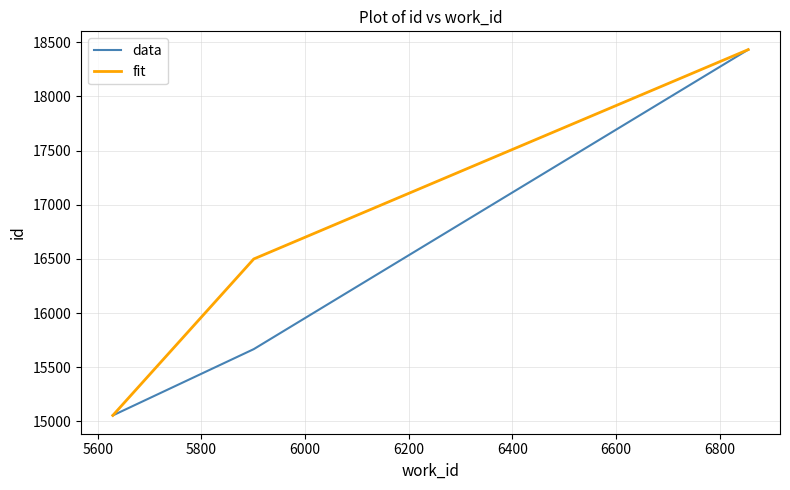

What is the greatest value displayed?

18432